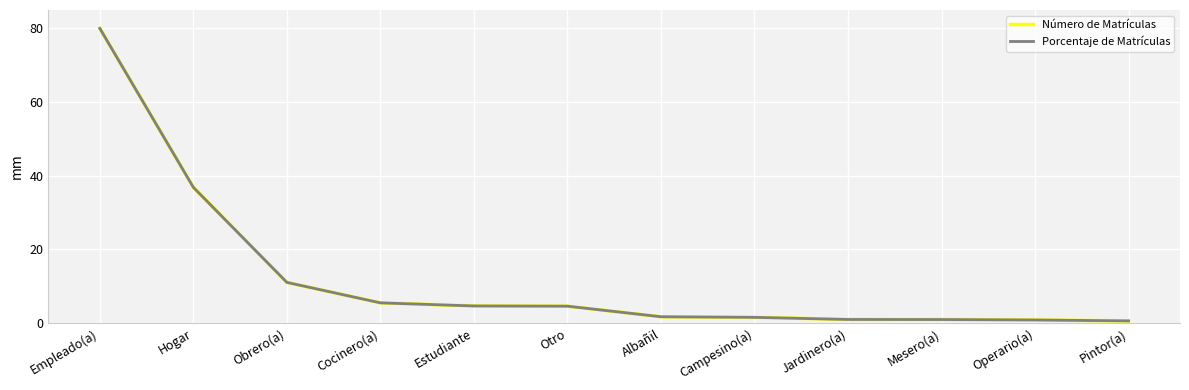

How many lines are shown in the chart?

2